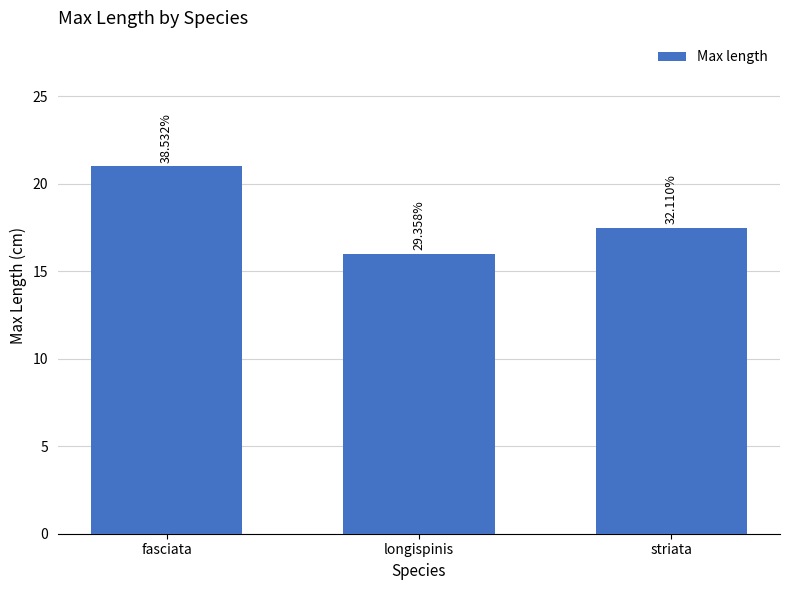

List the labels in order of value, largest first.

fasciata, striata, longispinis